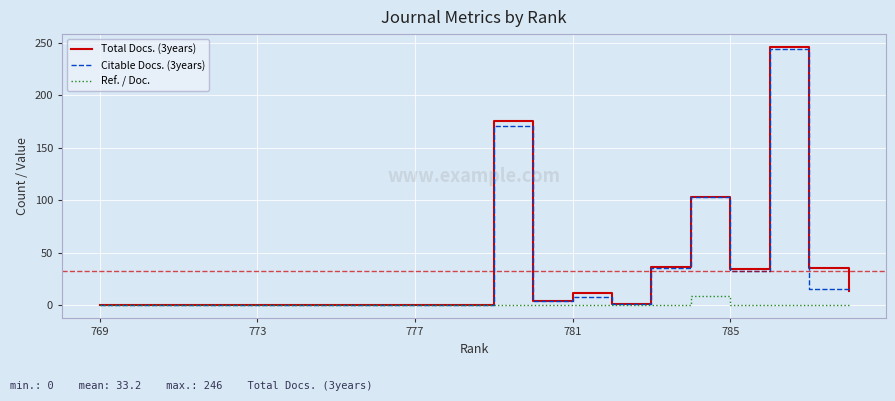

Which series has the widest spread of values?

Total Docs. (3years)